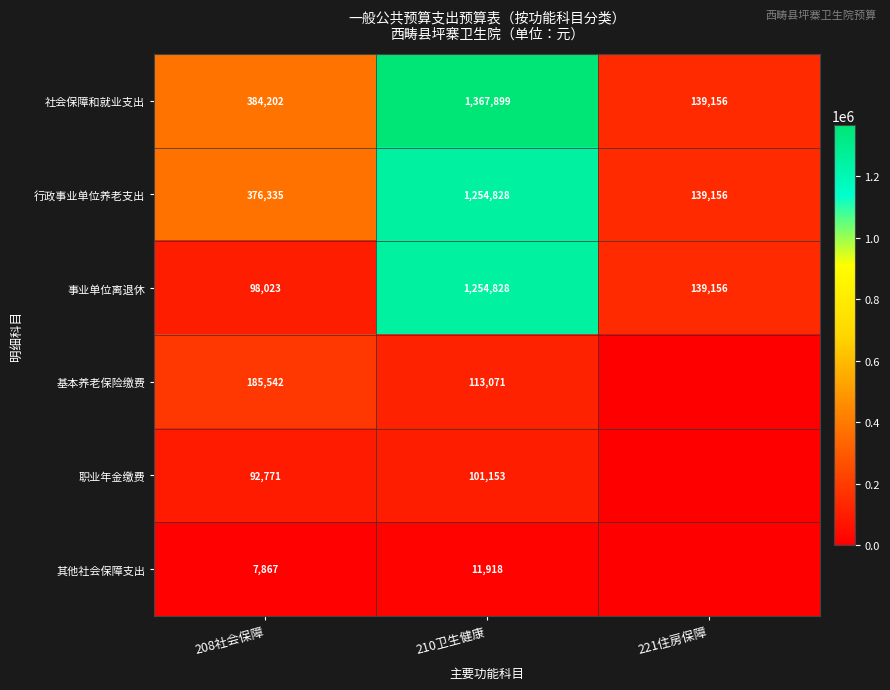

What is the greatest value displayed?

1367898.7